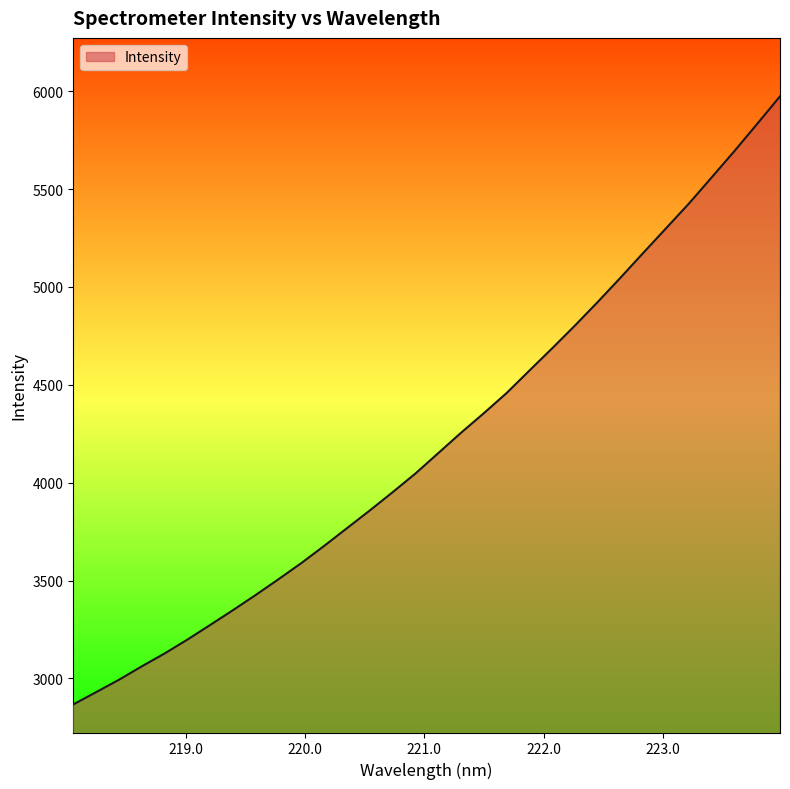

What is the greatest value displayed?

5973.8